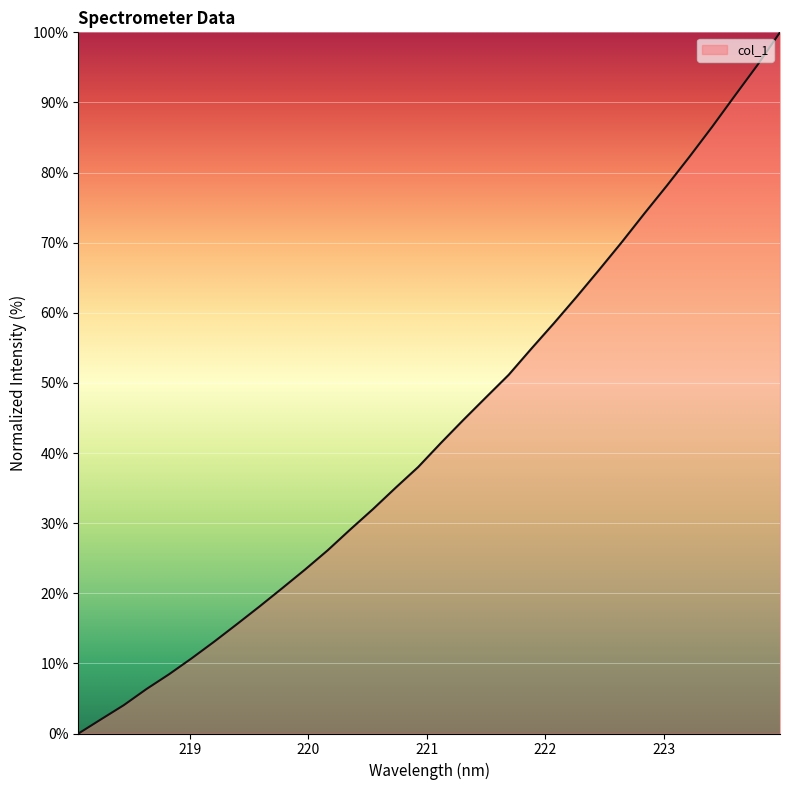

What is the maximum value shown in the chart?

100.0